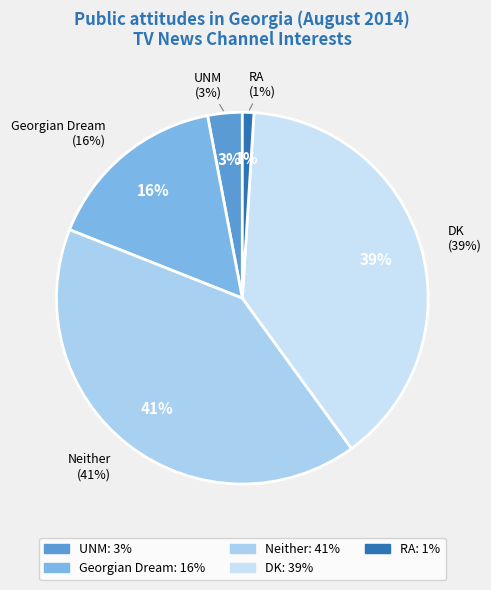

What is the change in value from Georgian Dream to Neither?

+25